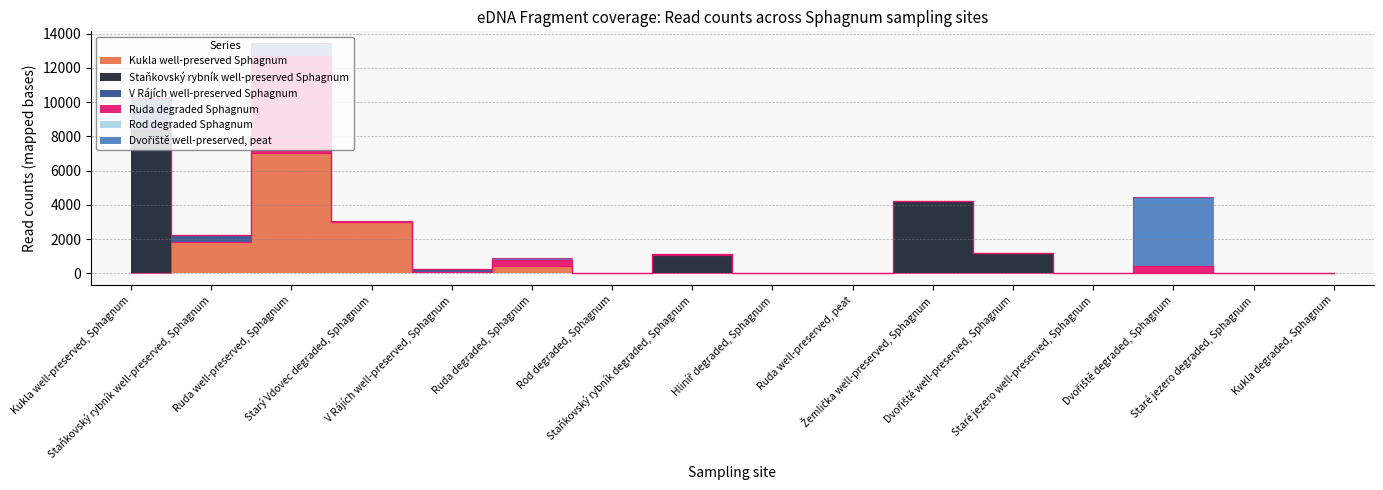

Between V Rájích well-preserved, Sphagnum and Rod degraded, Sphagnum, which series saw the biggest shift?

V Rájích well-preserved Sphagnum